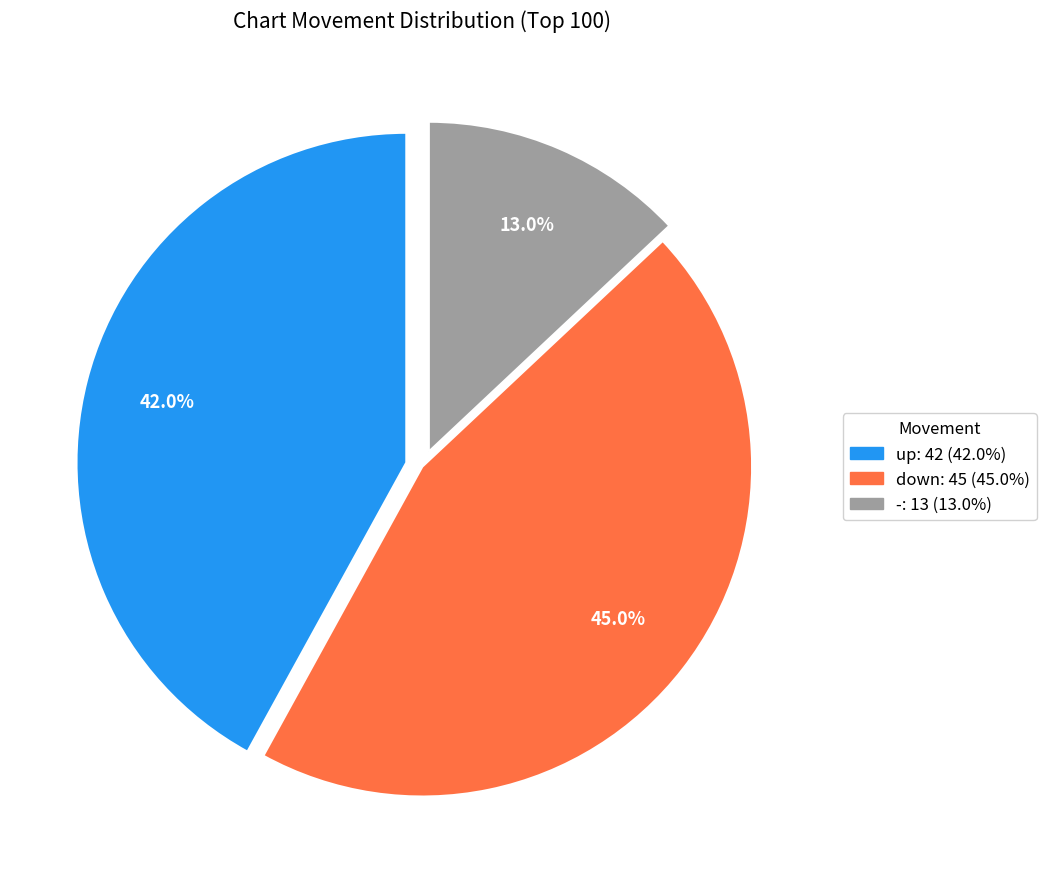

Approximately how many times larger is the value at down compared to up?

1.1